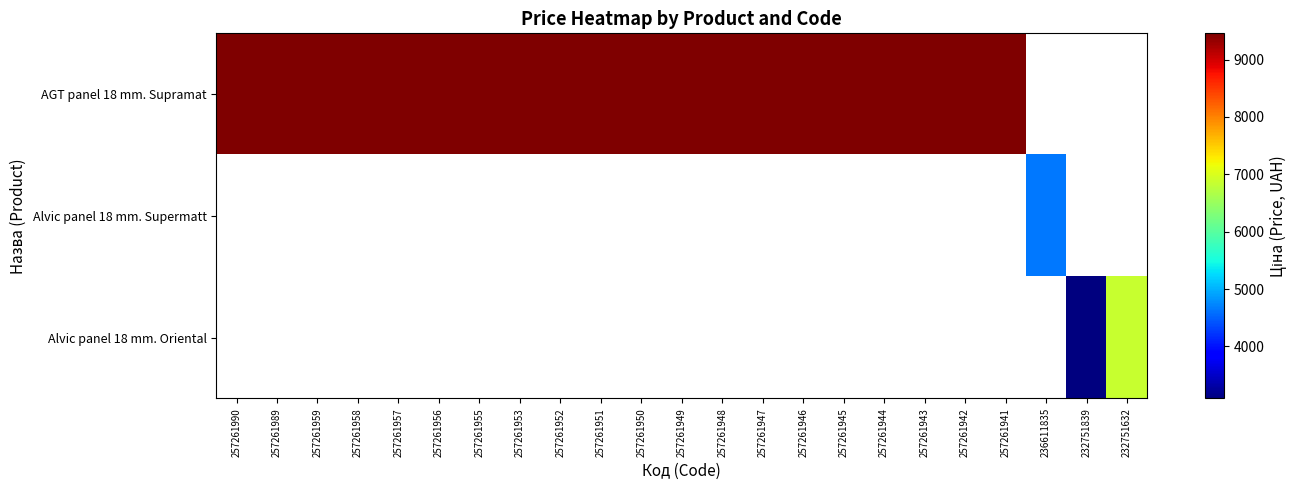

At how many categories does at least one series exceed 7032?

20